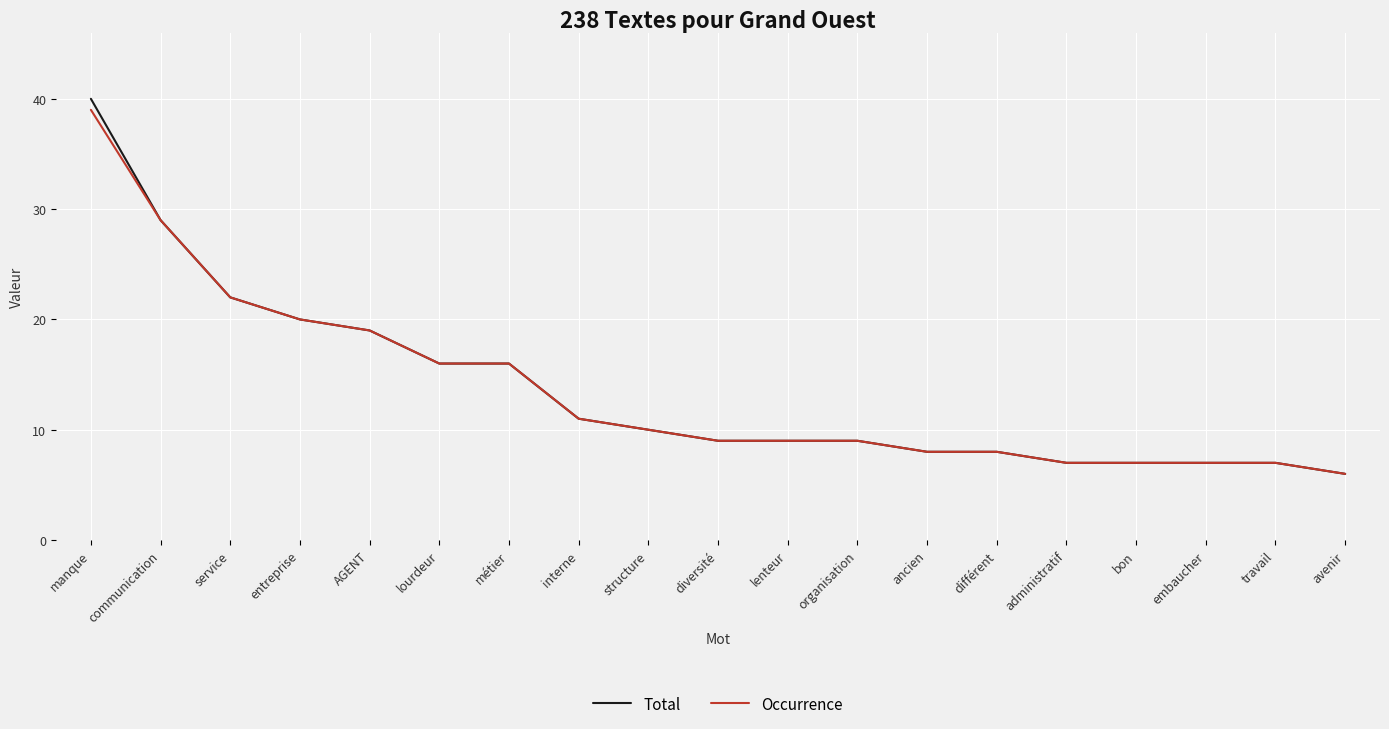

What is the highest value of the Occurrence series?

39